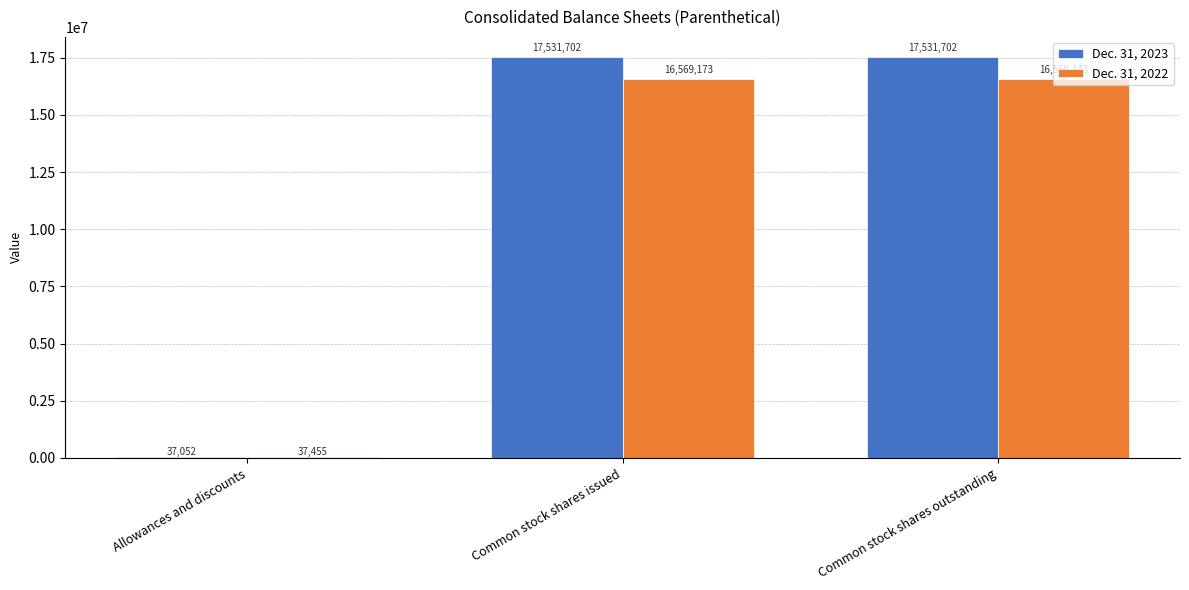

What is the total value across all series at Common stock shares issued?

34100875